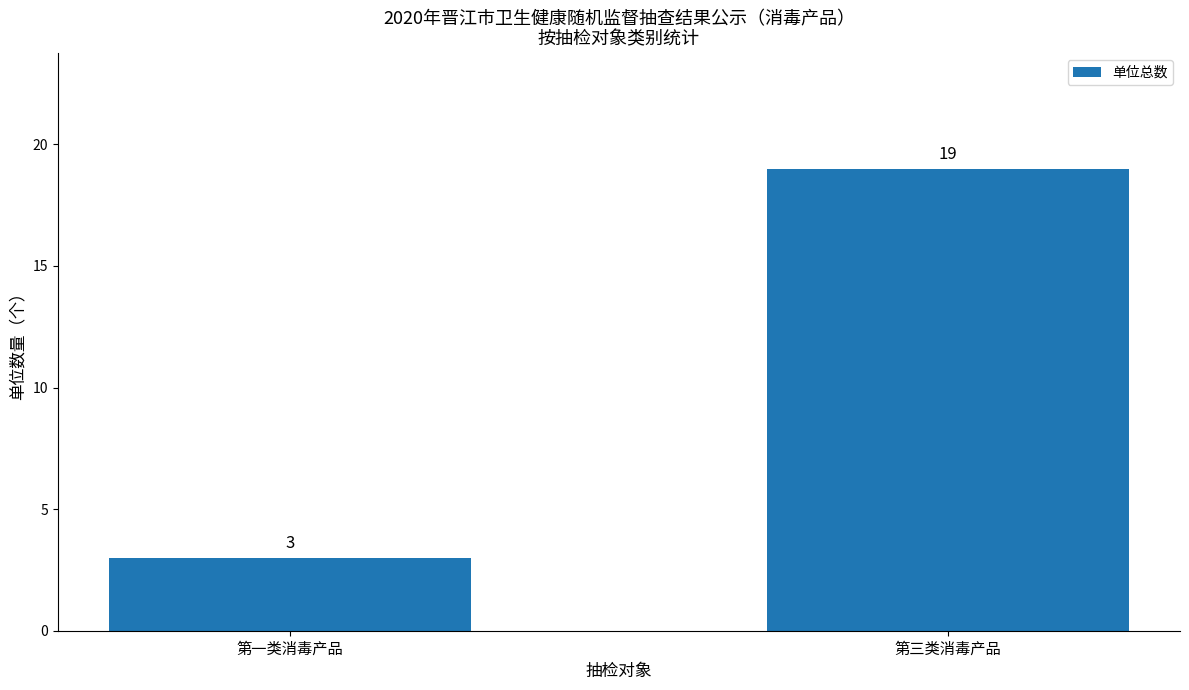

True or false: the data shows 4 at 第一类消毒产品.

False